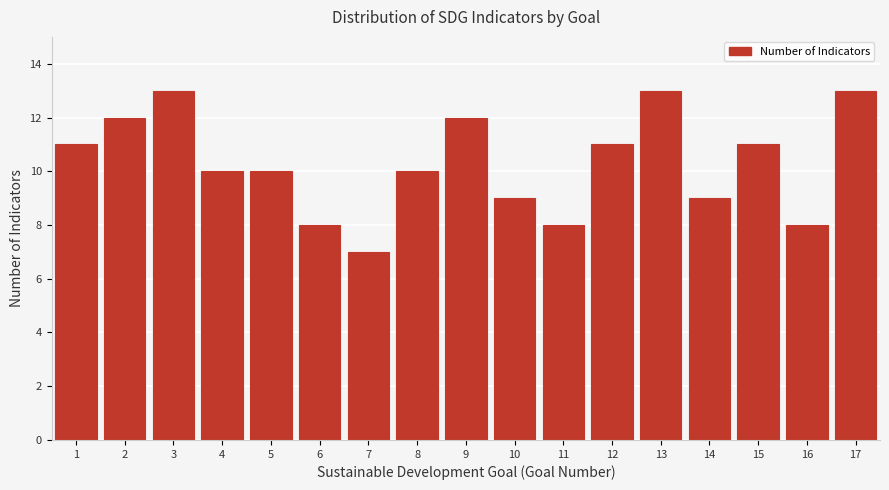

Reading right to left, what are all the values shown in this chart?

13	8	11	9	13	11	8	9	12	10	7	8	10	10	13	12	11